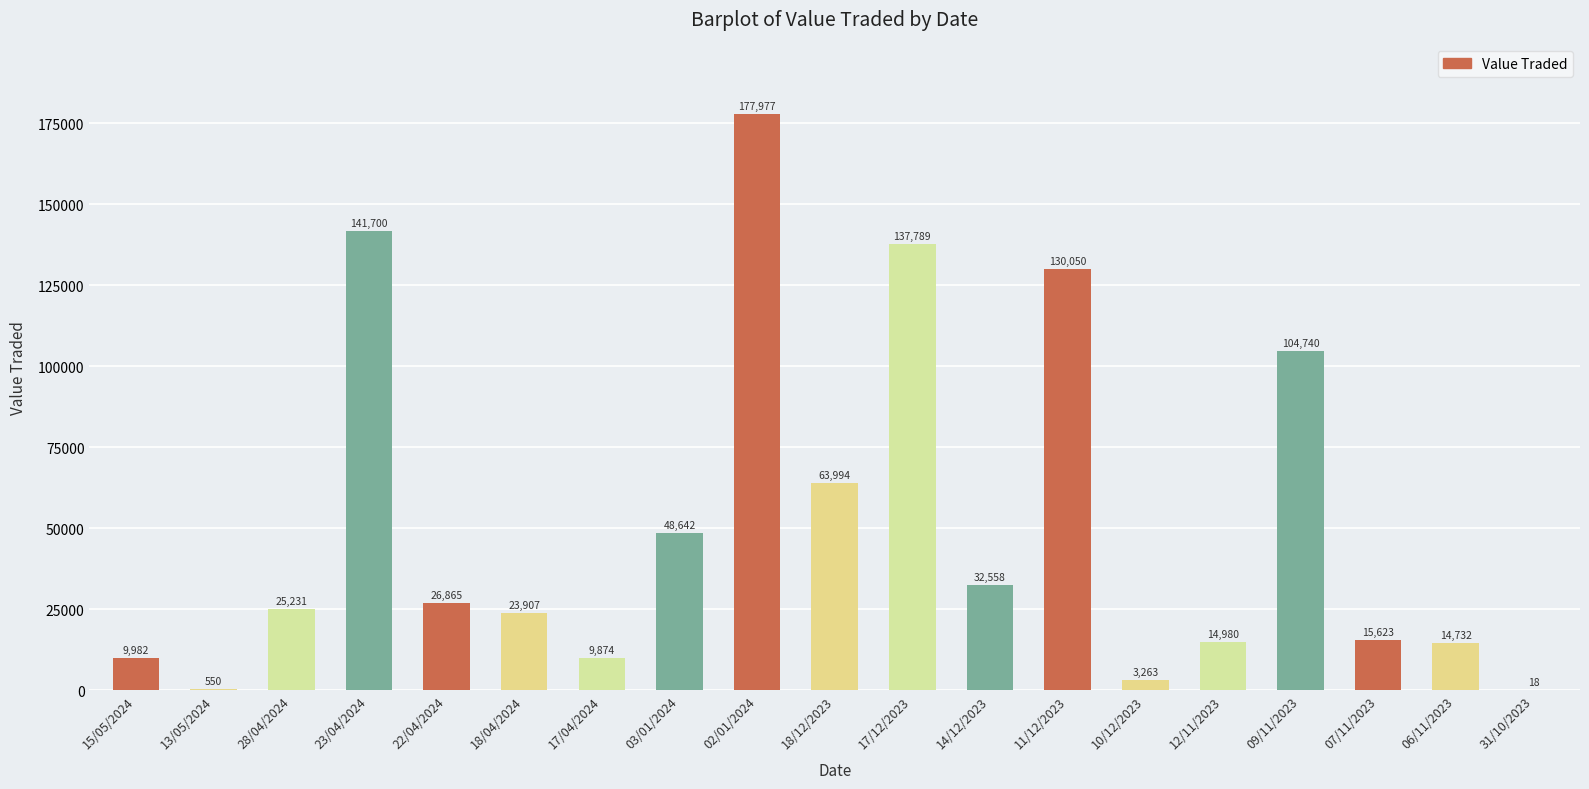

What is the maximum value shown in the chart?

177977